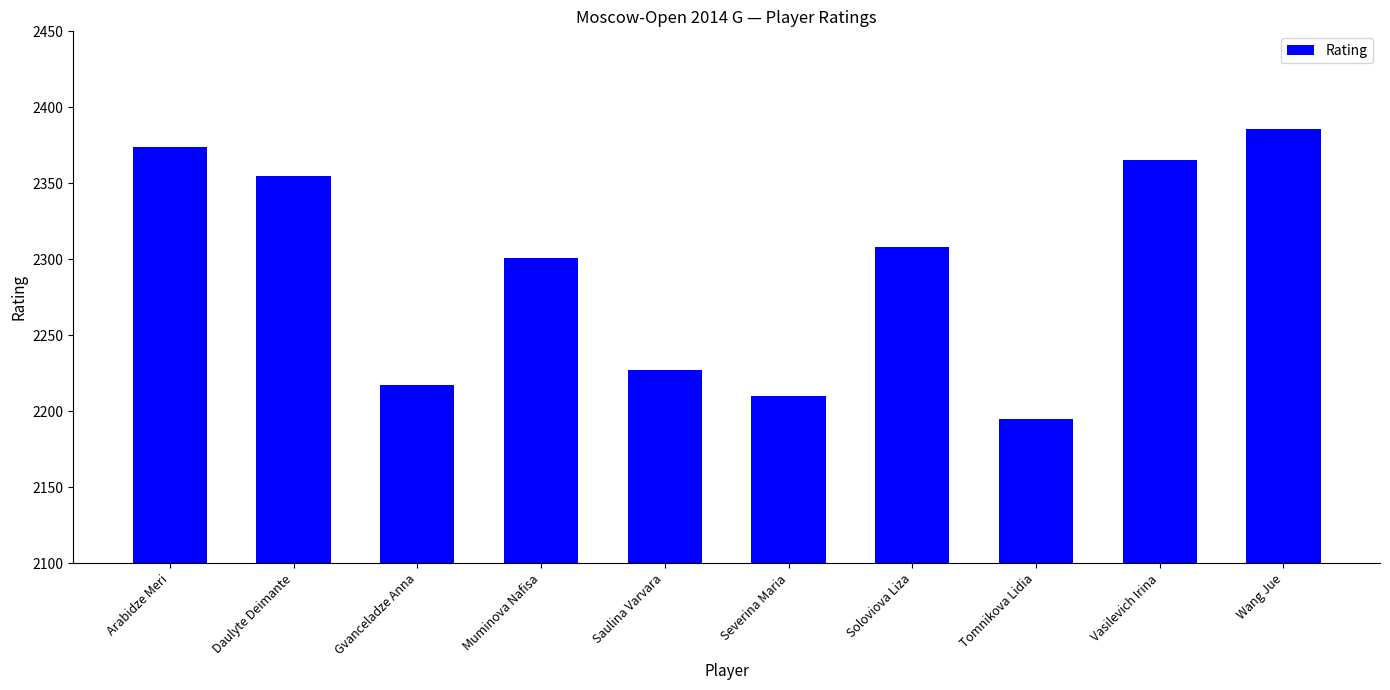

The chart shows a value of 3242 at Arabidze Meri. True or false?

False